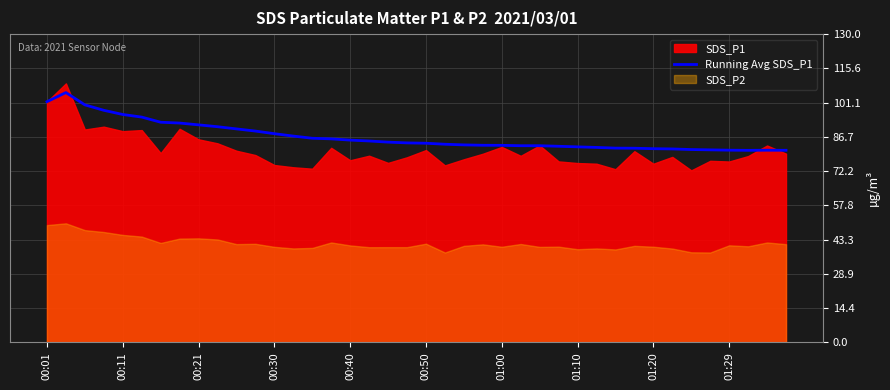

What is the highest value of the Running Avg SDS_P1 series?

105.4